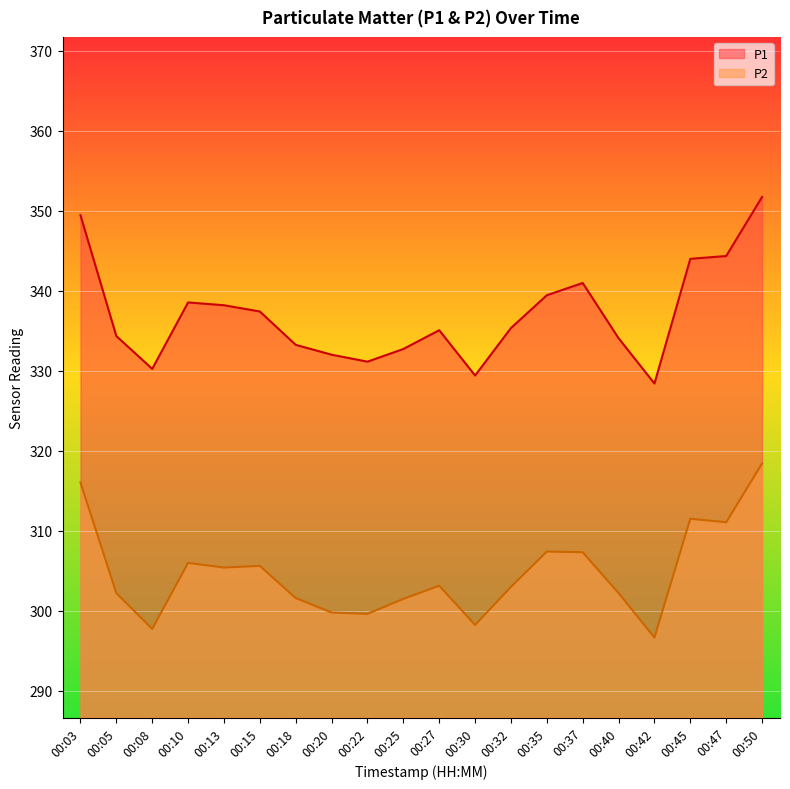

What is the difference between the maximum and minimum values in the P2 series?

21.8